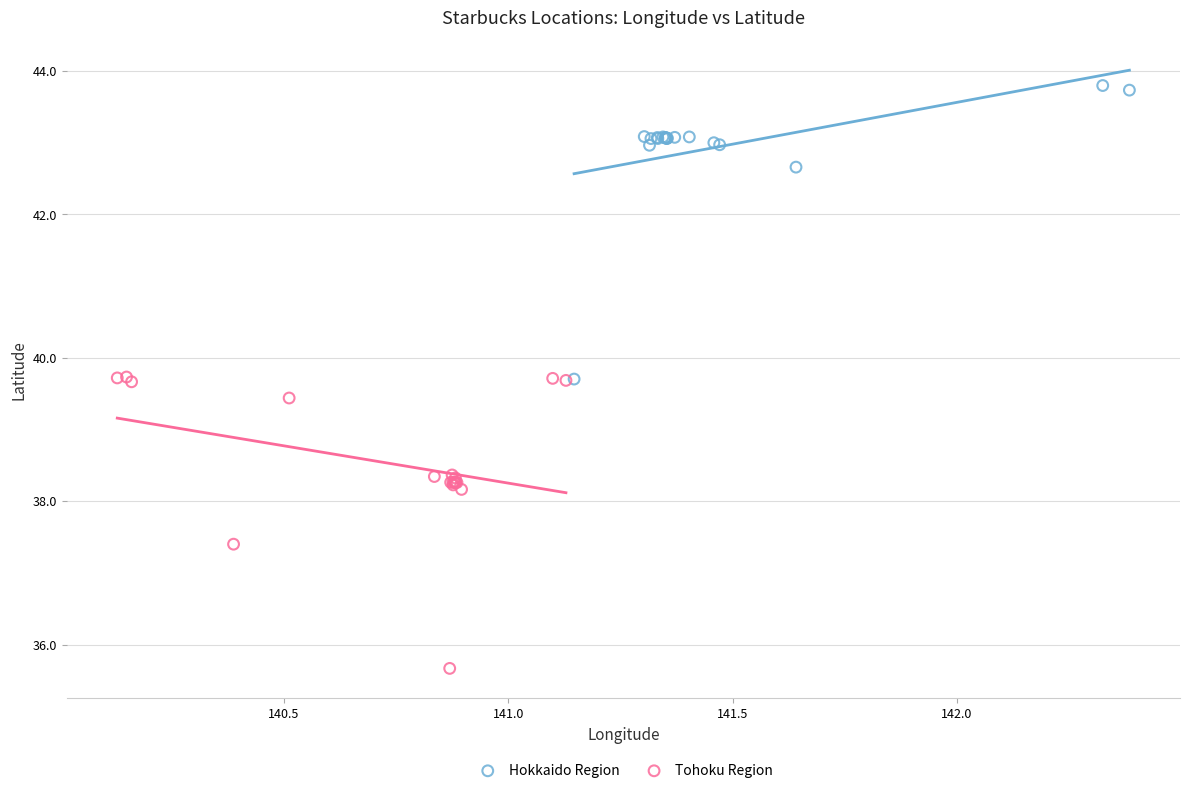

What are all the series names shown in the legend?

Hokkaido Region, Tohoku Region